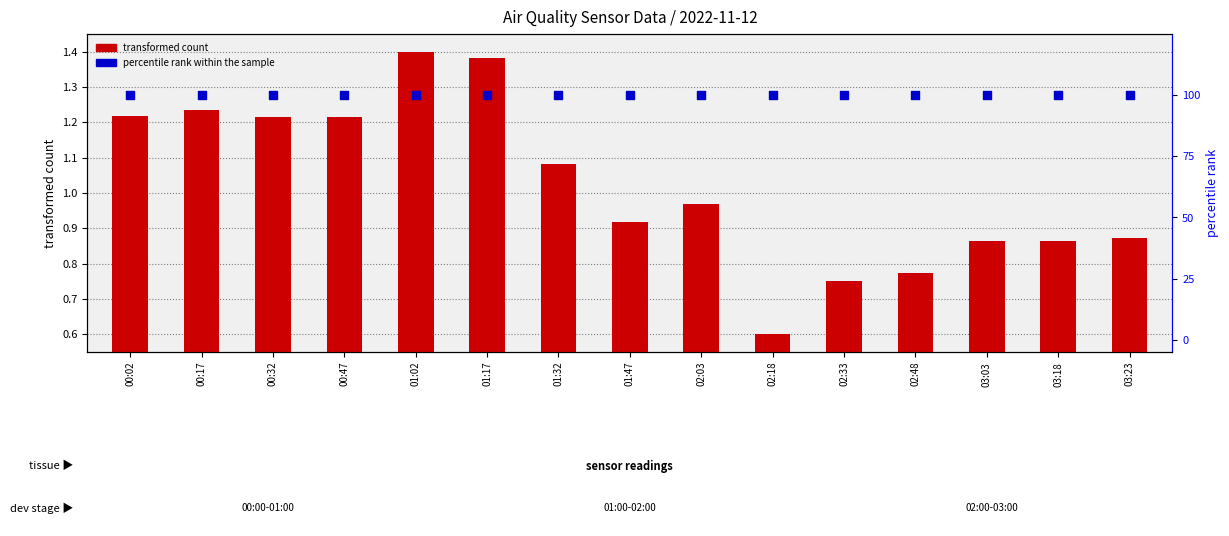

Which series contains the highest Y value?

percentile rank within the sample